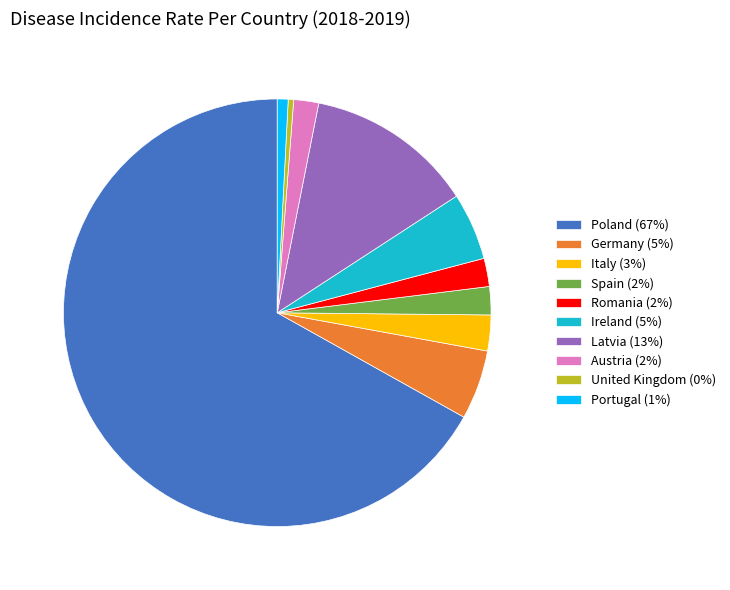

Is there a majority slice in this chart?

Yes